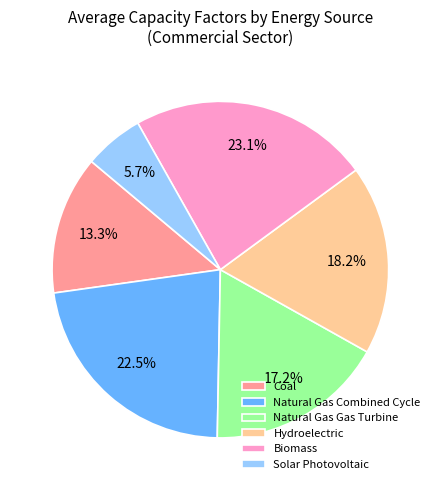

To the nearest percent, what portion does Solar Photovoltaic represent?

6%